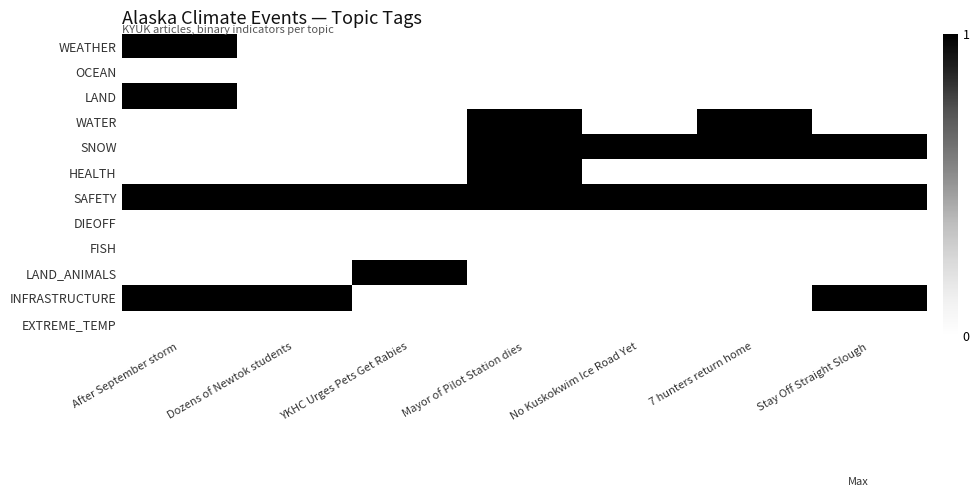

Reading left to right, what are all the values shown in this chart?

WEATHER: After September storm=1	Dozens of Newtok students=0	YKHC Urges Pets Get Rabies=0	Mayor of Pilot Station dies=0	No Kuskokwim Ice Road Yet=0	7 hunters return home=0	Stay Off Straight Slough=0
OCEAN: After September storm=0	Dozens of Newtok students=0	YKHC Urges Pets Get Rabies=0	Mayor of Pilot Station dies=0	No Kuskokwim Ice Road Yet=0	7 hunters return home=0	Stay Off Straight Slough=0
LAND: After September storm=1	Dozens of Newtok students=0	YKHC Urges Pets Get Rabies=0	Mayor of Pilot Station dies=0	No Kuskokwim Ice Road Yet=0	7 hunters return home=0	Stay Off Straight Slough=0
WATER: After September storm=0	Dozens of Newtok students=0	YKHC Urges Pets Get Rabies=0	Mayor of Pilot Station dies=1	No Kuskokwim Ice Road Yet=0	7 hunters return home=1	Stay Off Straight Slough=0
SNOW: After September storm=0	Dozens of Newtok students=0	YKHC Urges Pets Get Rabies=0	Mayor of Pilot Station dies=1	No Kuskokwim Ice Road Yet=1	7 hunters return home=1	Stay Off Straight Slough=1
HEALTH: After September storm=0	Dozens of Newtok students=0	YKHC Urges Pets Get Rabies=0	Mayor of Pilot Station dies=1	No Kuskokwim Ice Road Yet=0	7 hunters return home=0	Stay Off Straight Slough=0
SAFETY: After September storm=1	Dozens of Newtok students=1	YKHC Urges Pets Get Rabies=1	Mayor of Pilot Station dies=1	No Kuskokwim Ice Road Yet=1	7 hunters return home=1	Stay Off Straight Slough=1
DIEOFF: After September storm=0	Dozens of Newtok students=0	YKHC Urges Pets Get Rabies=0	Mayor of Pilot Station dies=0	No Kuskokwim Ice Road Yet=0	7 hunters return home=0	Stay Off Straight Slough=0
FISH: After September storm=0	Dozens of Newtok students=0	YKHC Urges Pets Get Rabies=0	Mayor of Pilot Station dies=0	No Kuskokwim Ice Road Yet=0	7 hunters return home=0	Stay Off Straight Slough=0
LAND_ANIMALS: After September storm=0	Dozens of Newtok students=0	YKHC Urges Pets Get Rabies=1	Mayor of Pilot Station dies=0	No Kuskokwim Ice Road Yet=0	7 hunters return home=0	Stay Off Straight Slough=0
INFRASTRUCTURE: After September storm=1	Dozens of Newtok students=1	YKHC Urges Pets Get Rabies=0	Mayor of Pilot Station dies=0	No Kuskokwim Ice Road Yet=0	7 hunters return home=0	Stay Off Straight Slough=1
EXTREME_TEMP: After September storm=0	Dozens of Newtok students=0	YKHC Urges Pets Get Rabies=0	Mayor of Pilot Station dies=0	No Kuskokwim Ice Road Yet=0	7 hunters return home=0	Stay Off Straight Slough=0